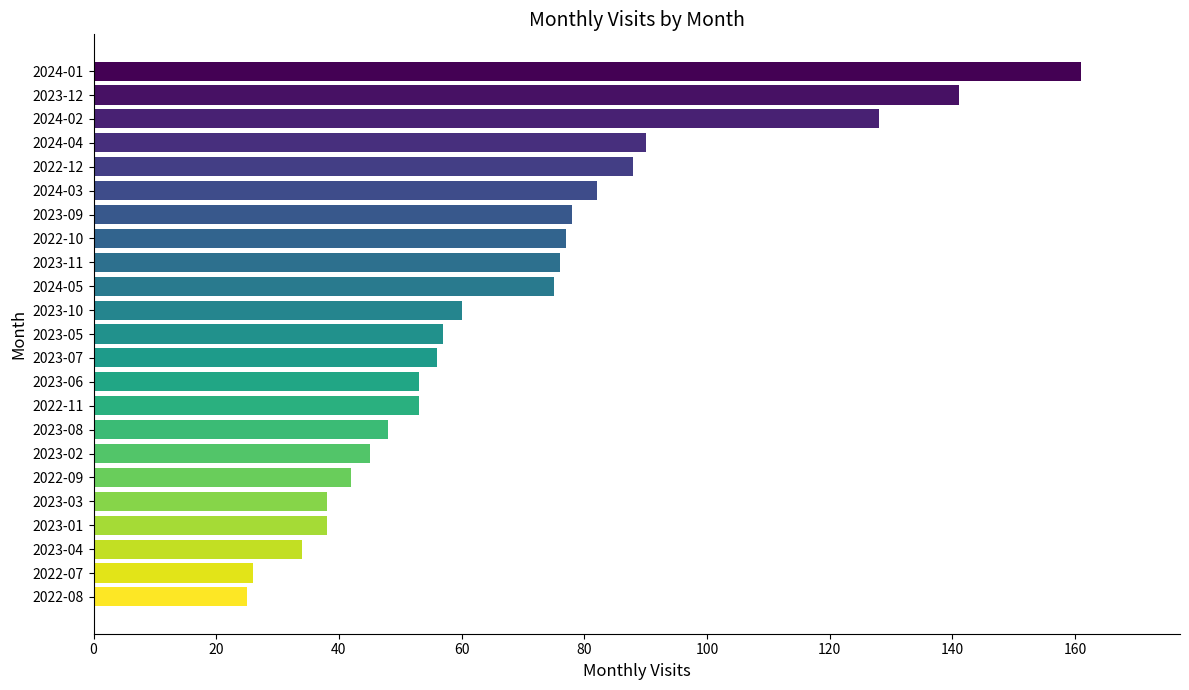

Between 2022-07 and 2023-01, which is larger?

2023-01